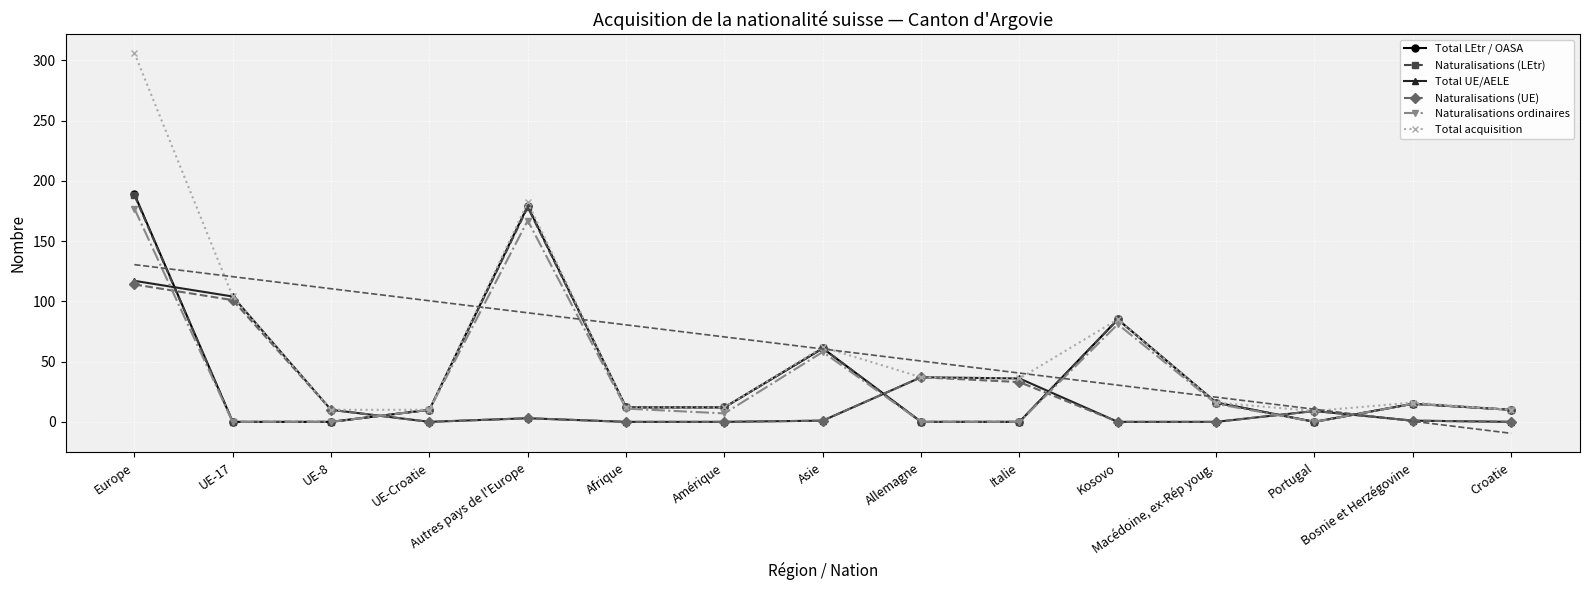

The Naturalisations (LEtr) series shows 10 at UE-Croatie. True or false?

True